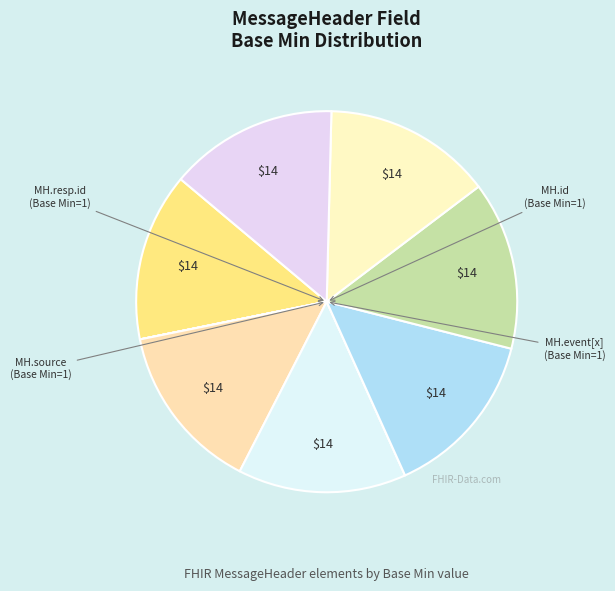

How many slices are in this pie chart?

12